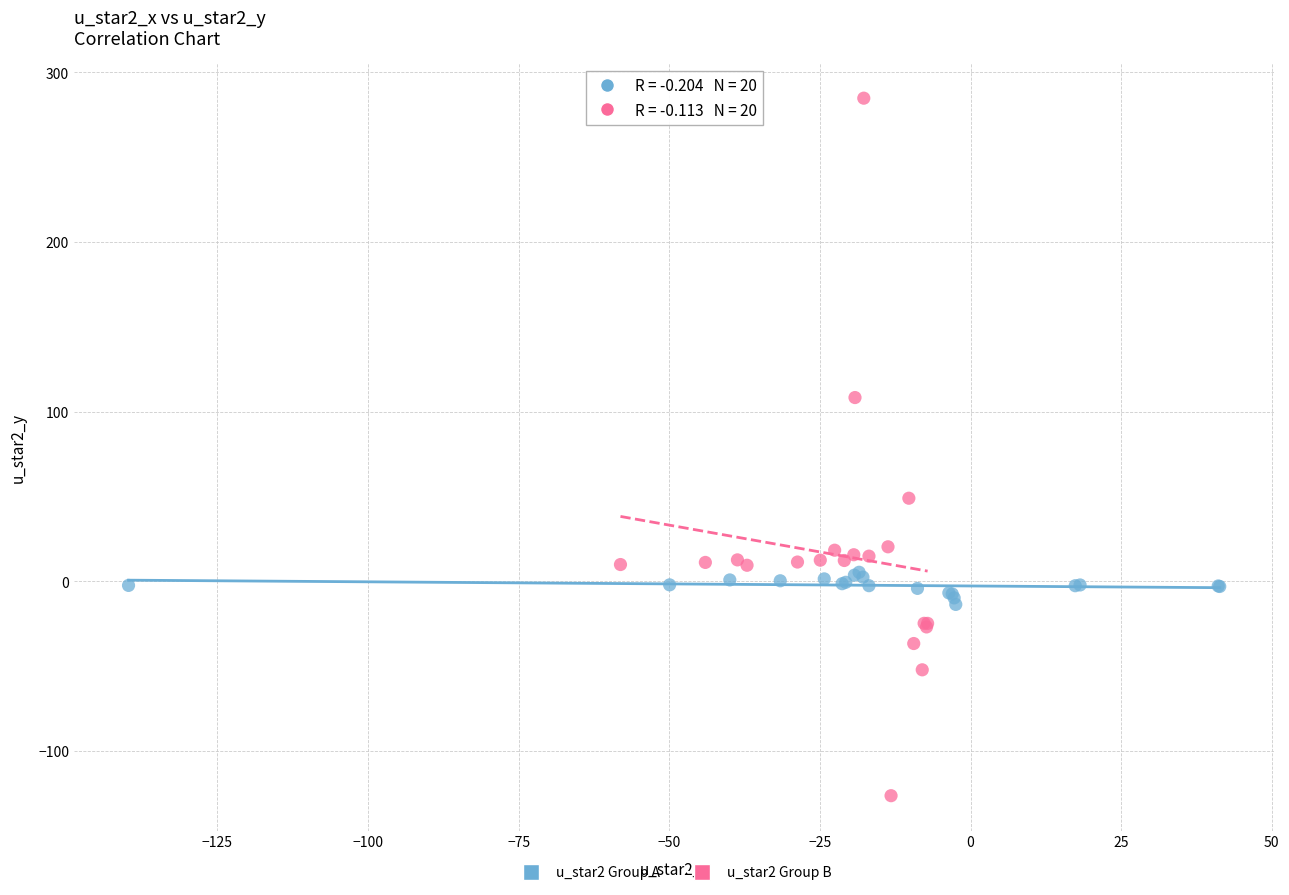

Which series has the largest Y range (max minus min)?

u_star2 Group B